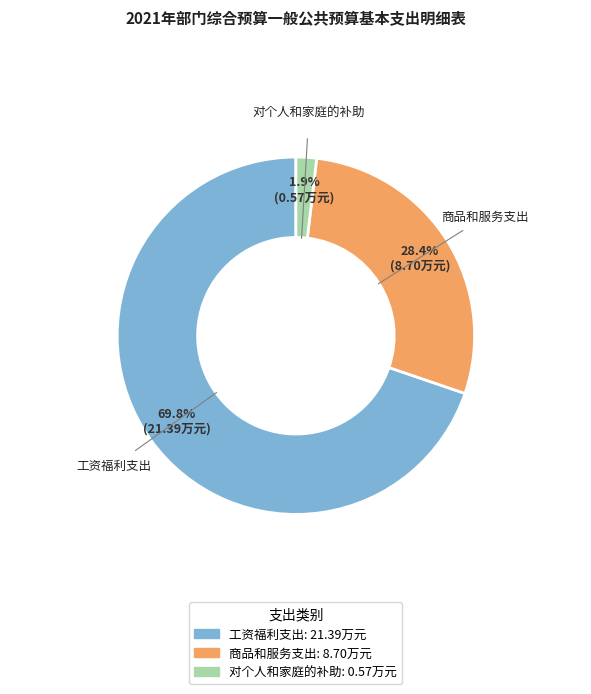

Which category has the biggest portion of the pie?

工资福利支出